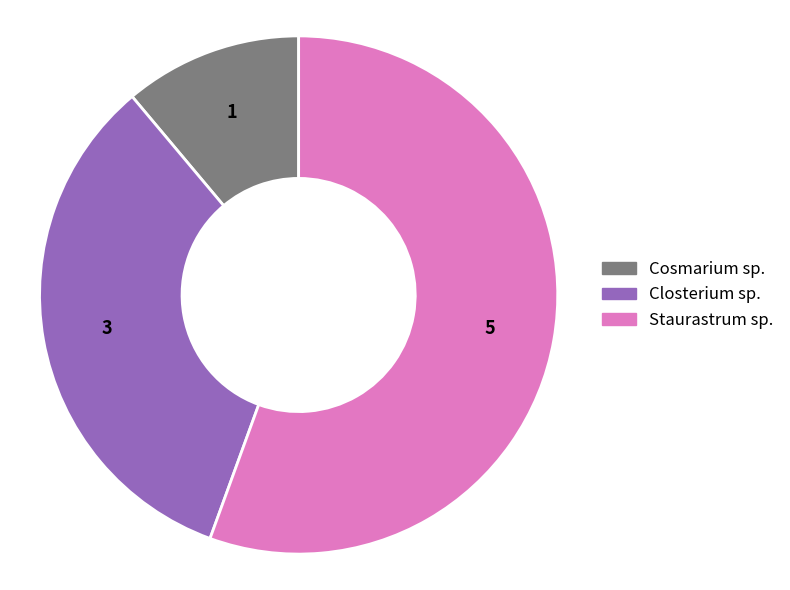

Which category has the biggest portion of the pie?

Staurastrum sp.